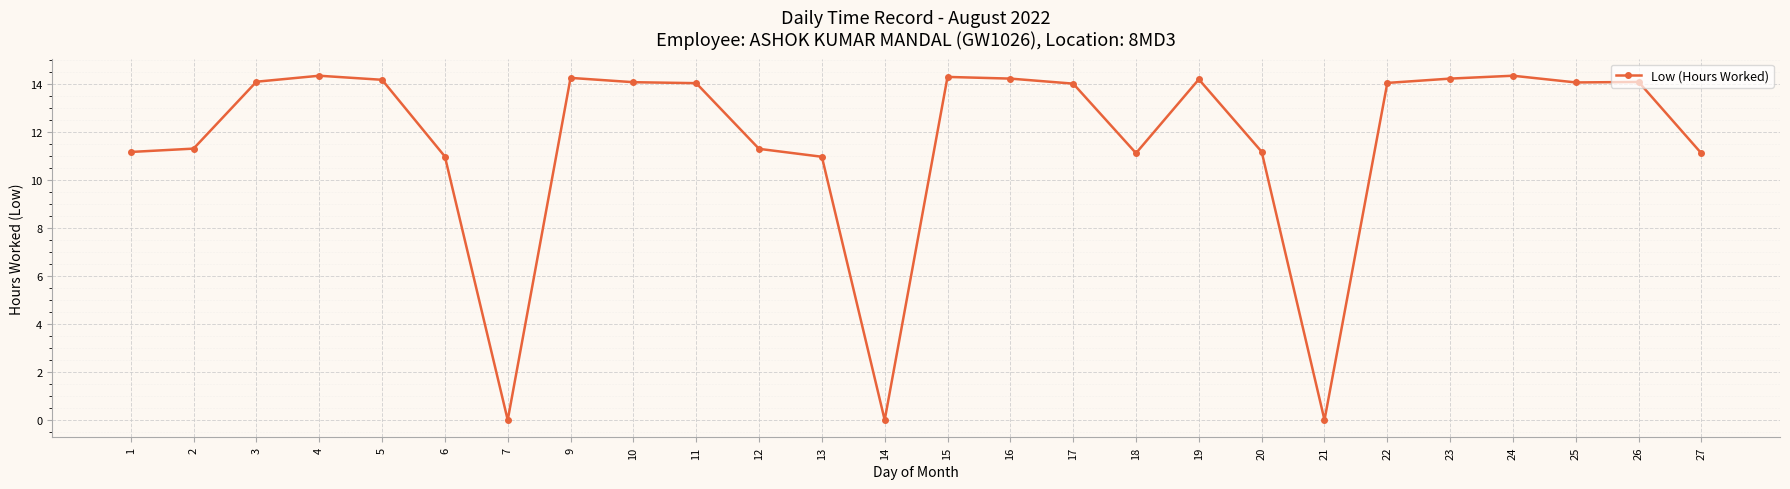

Count the number of categories in the chart.

26